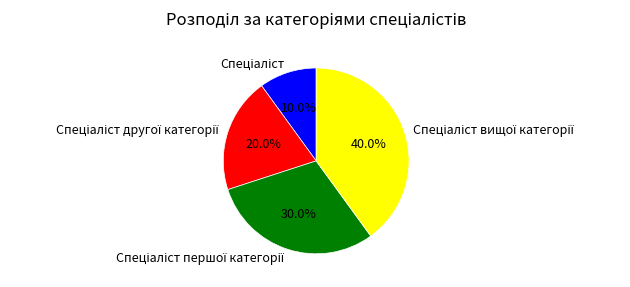

Is there any slice that represents more than half of the pie?

No